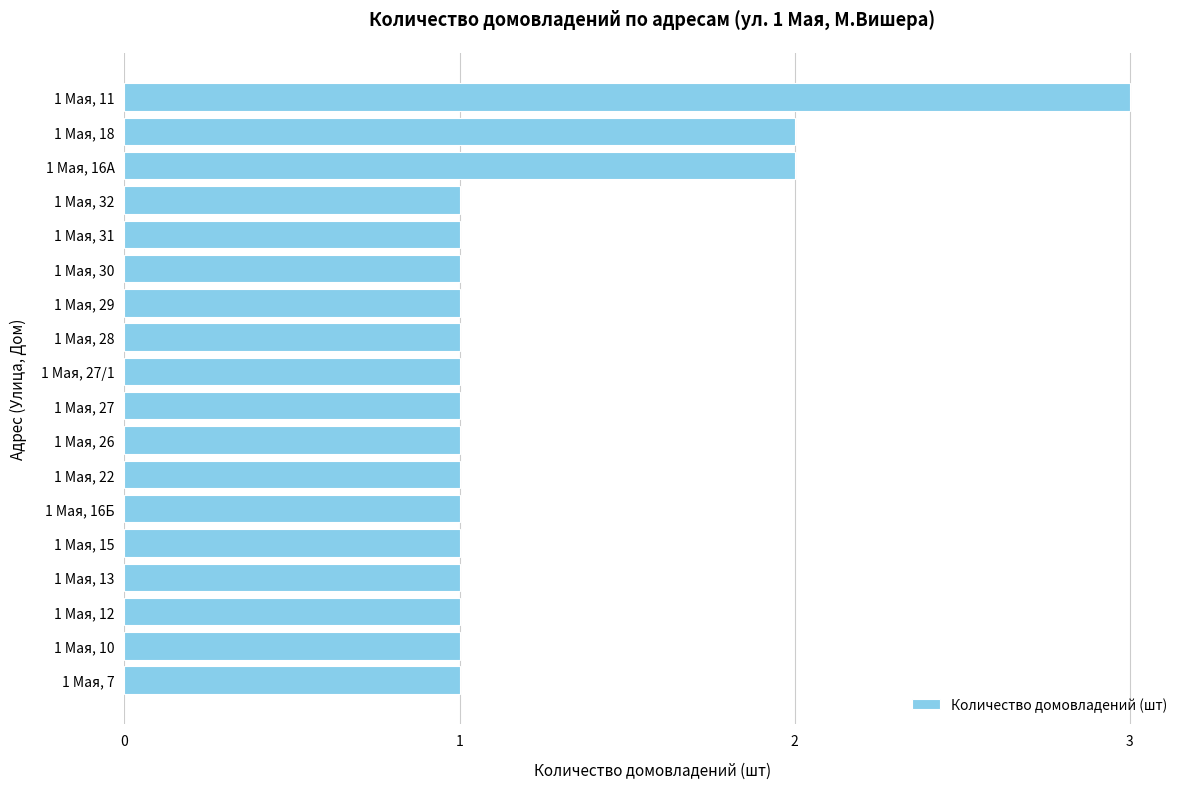

Which label corresponds to the largest value in the chart?

1 Мая, 11